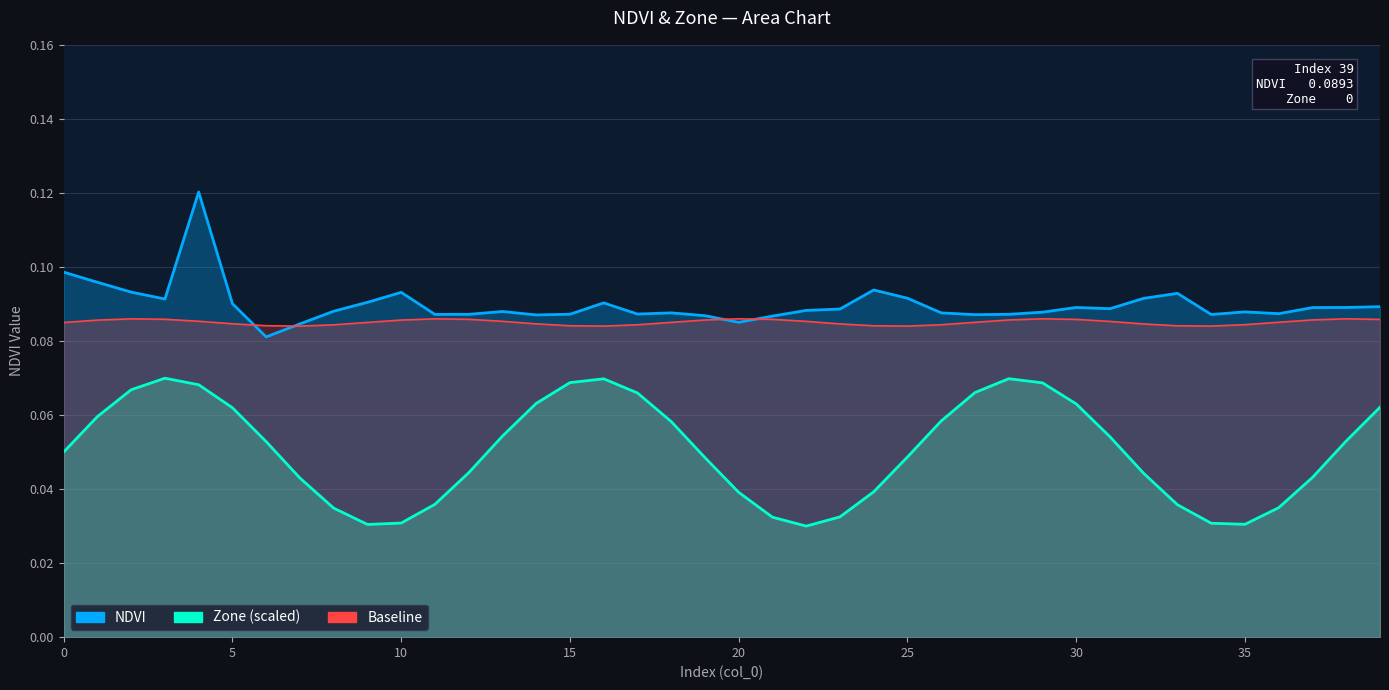

Which has a higher value, 34 or 15?

15